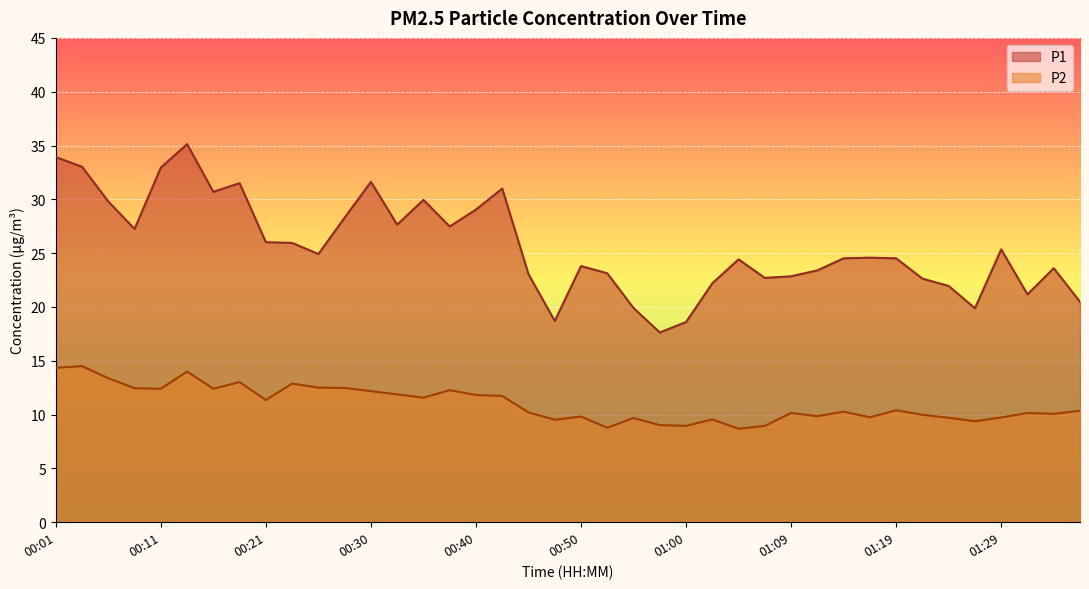

Read the P2 value at 01:19.

10.4